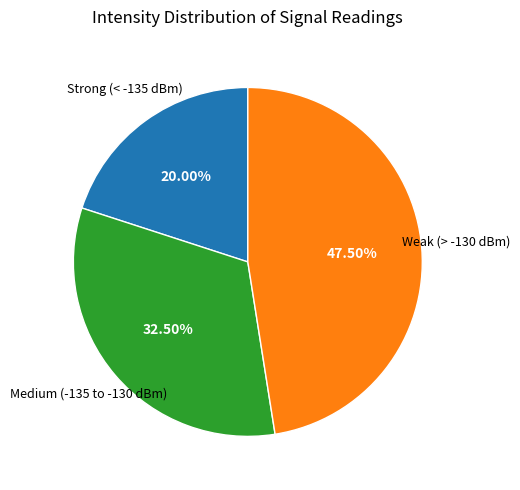

Is there a majority slice in this chart?

No